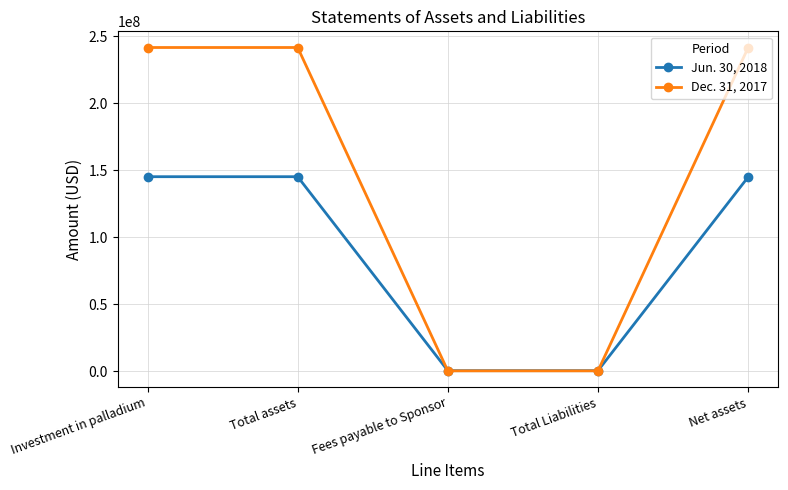

True or false: Dec. 31, 2017 has a value of 241555000 at Net assets.

True